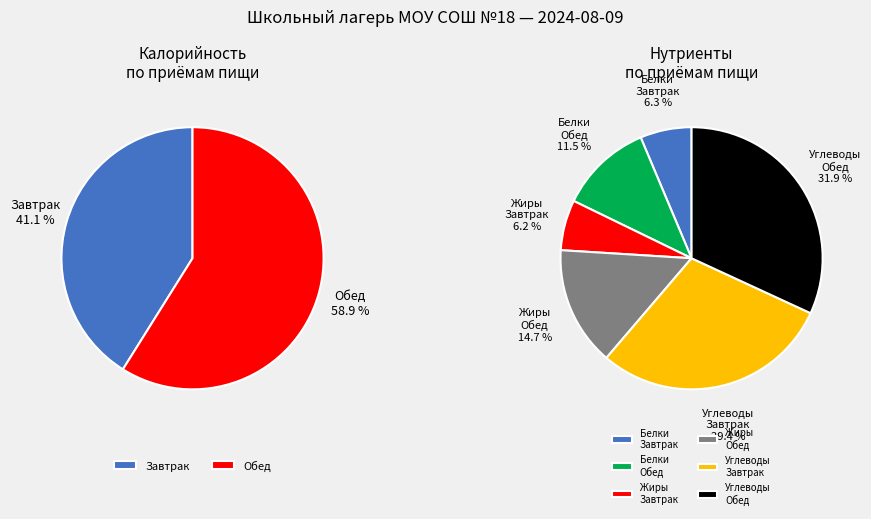

Is there a majority slice in this chart?

Yes